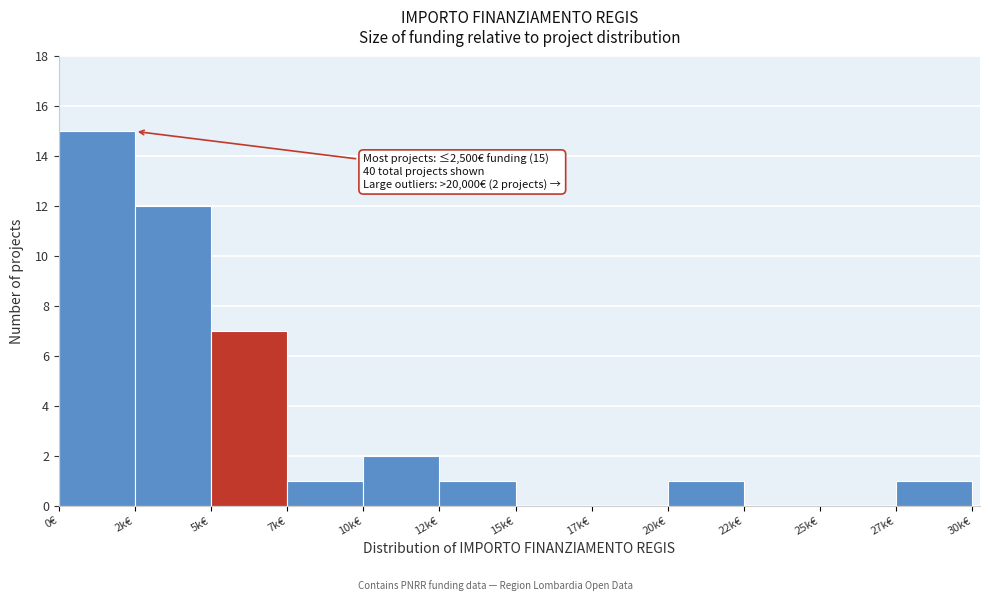

Reading left to right, extract all data points from this chart.

0€=15	2k€=12	5k€=7	7k€=1	10k€=2	12k€=1	15k€=0	17k€=0	20k€=1	22k€=0	25k€=0	27k€=1